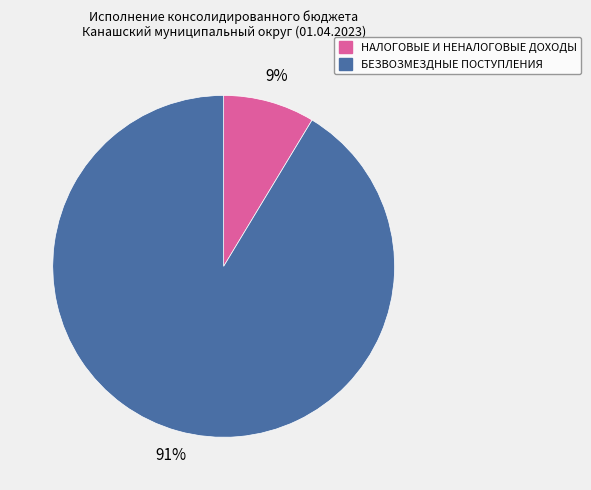

Between БЕЗВОЗМЕЗДНЫЕ ПОСТУПЛЕНИЯ and НАЛОГОВЫЕ И НЕНАЛОГОВЫЕ ДОХОДЫ, which is larger?

БЕЗВОЗМЕЗДНЫЕ ПОСТУПЛЕНИЯ